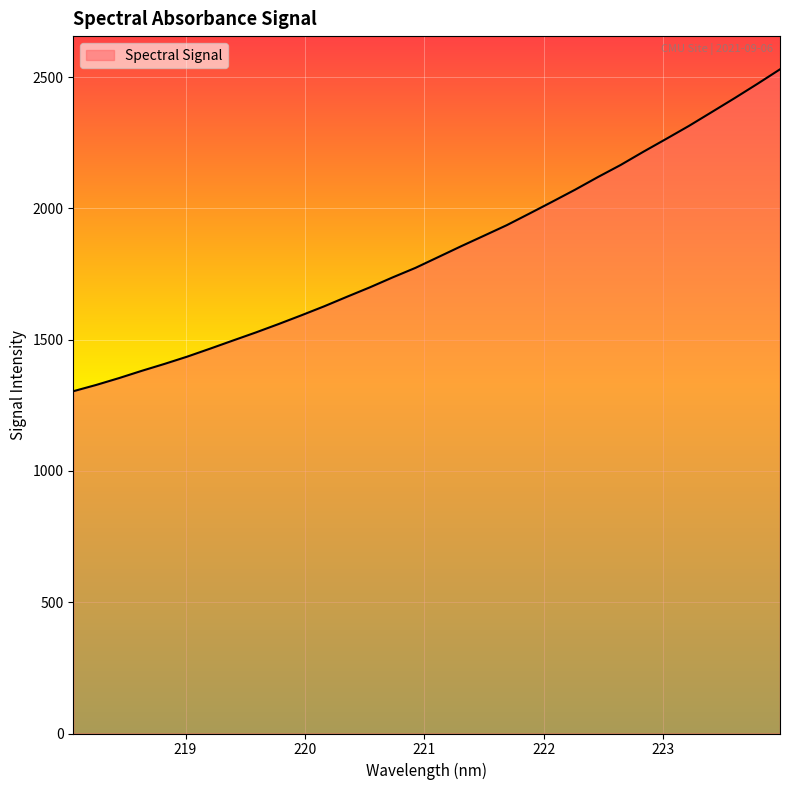

What is the difference between the maximum and minimum values?

1226.0